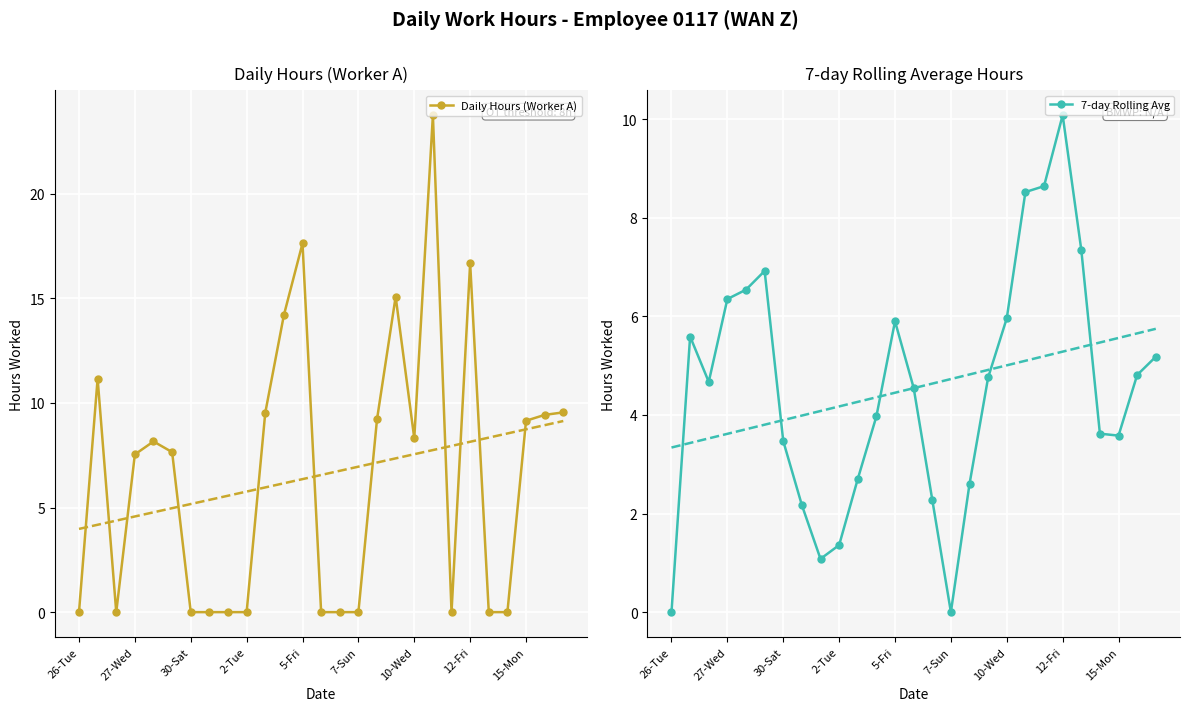

Which series has the largest range (max minus min)?

Daily Hours (Worker A)